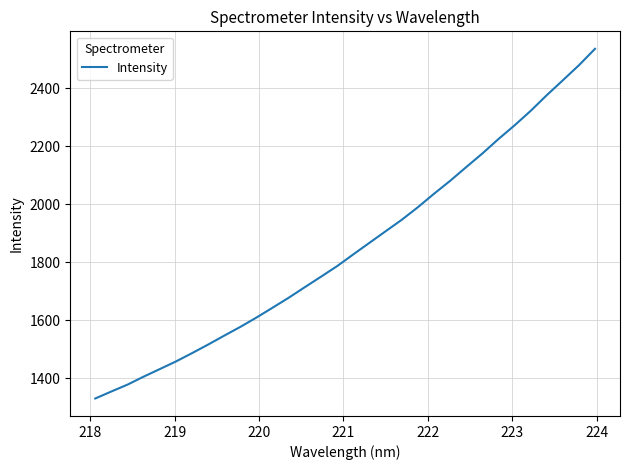

What is the difference between the maximum and second lowest values?

1181.9